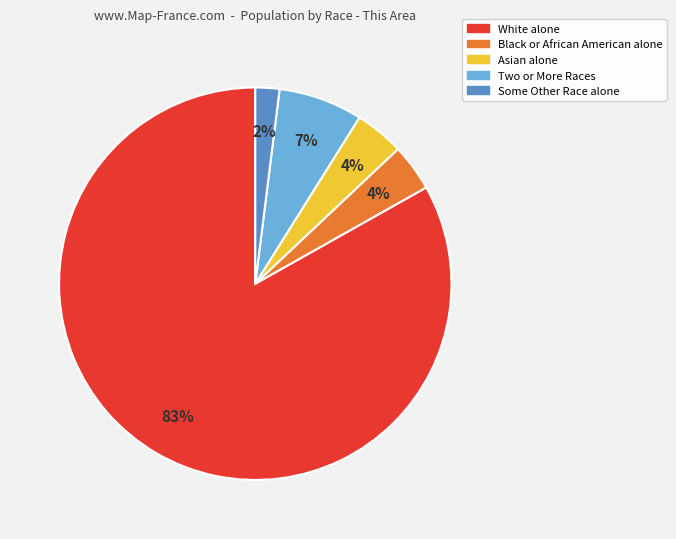

What is the ratio of the value at Asian alone to the value at Some Other Race alone?

2.0